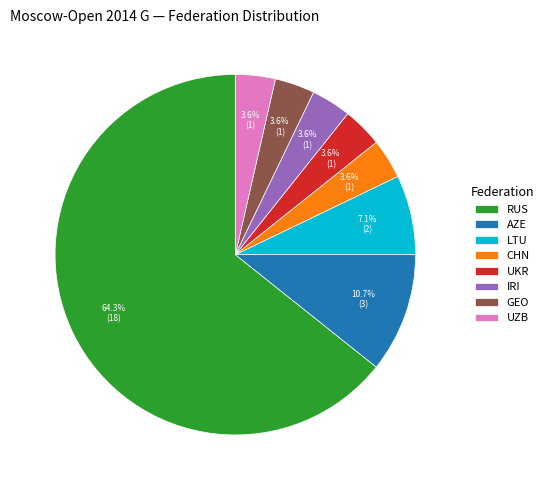

What percentage is the UKR slice, to the nearest percent?

4%